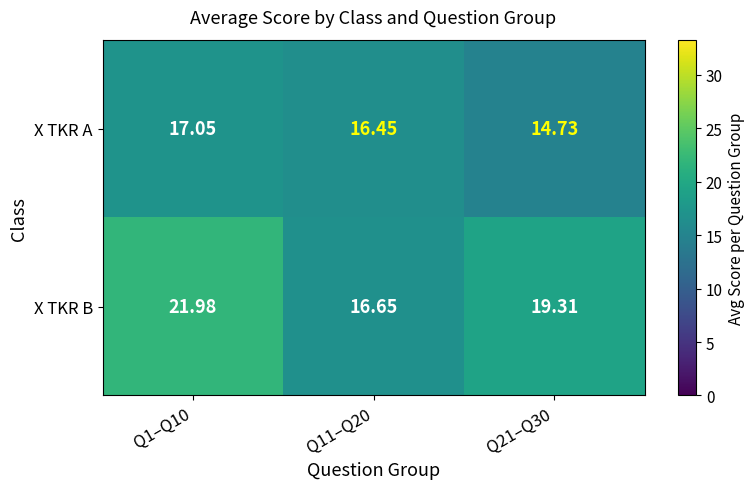

Is the value of X TKR A at Q11–Q20 greater than the value of X TKR B at Q11–Q20?

No